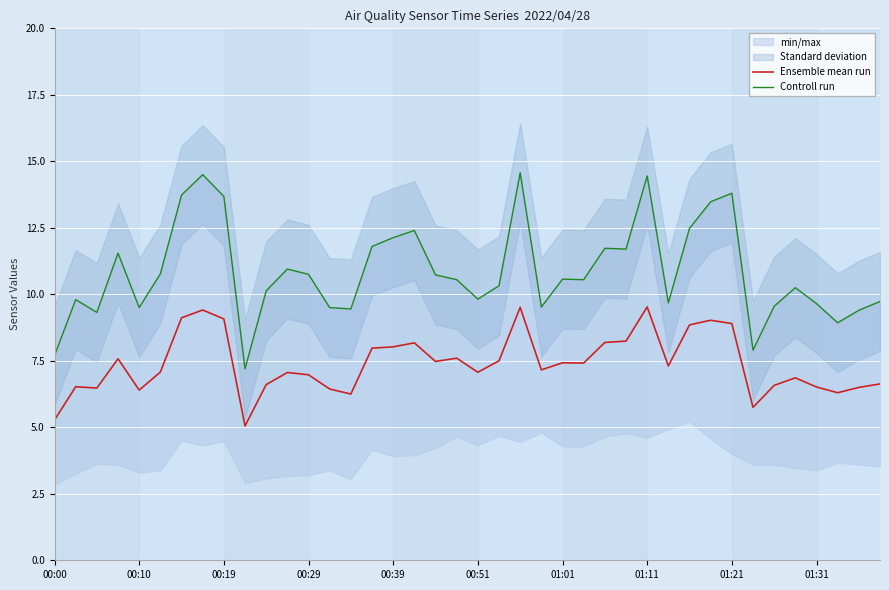

True or false: Ensemble mean run has a value of 9.0 at 01:31.

False